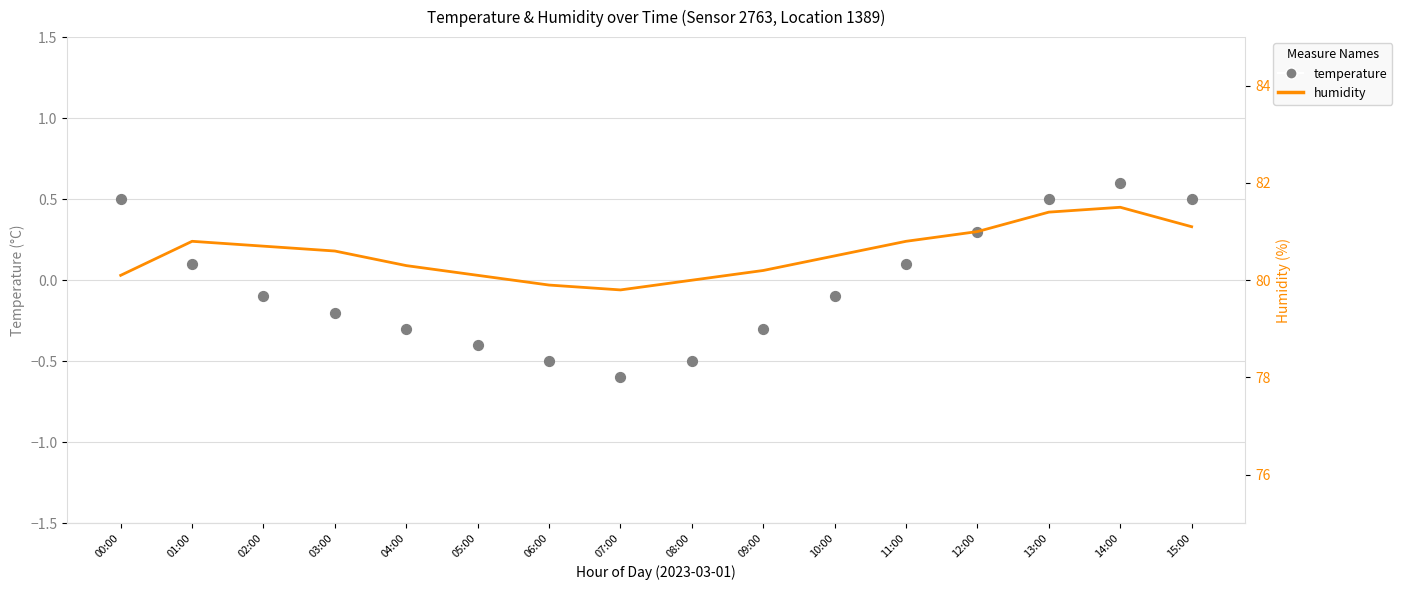

Which series has the largest total across all categories?

humidity